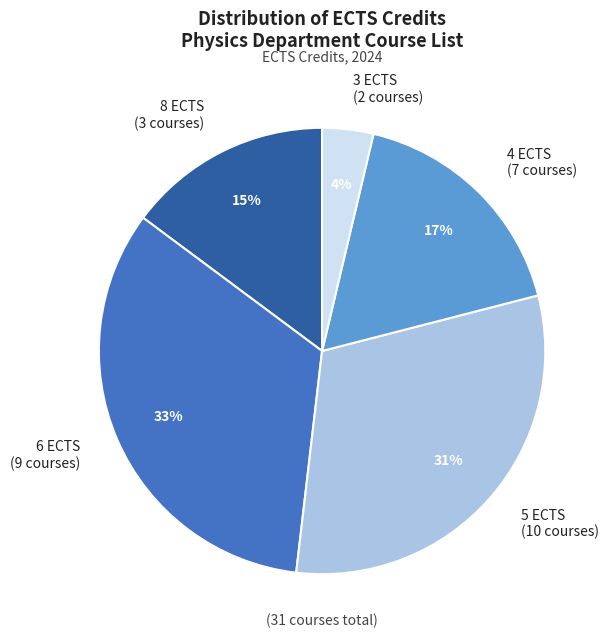

How many slices are in this pie chart?

5